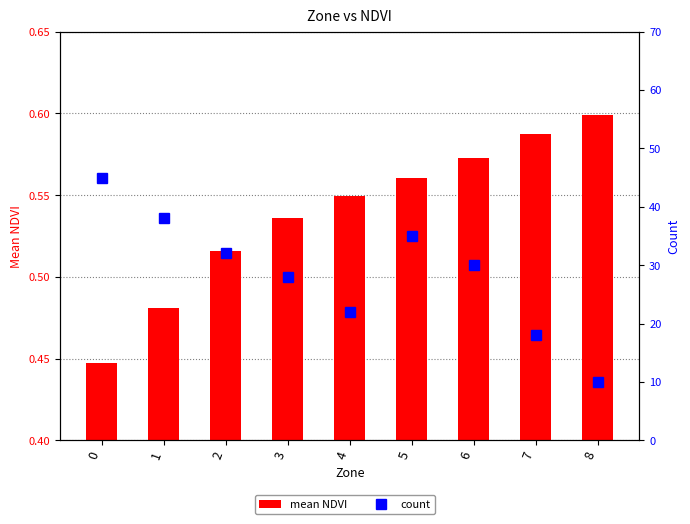

List the series in order of their peak value, lowest first.

mean NDVI, count